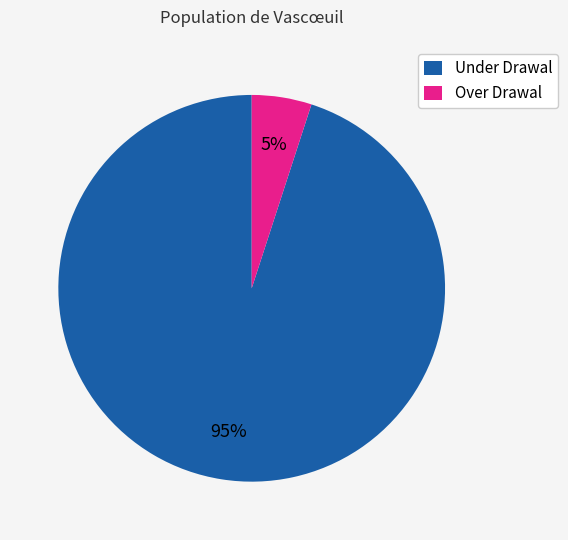

What is the ratio of the value at Under Drawal to the value at Over Drawal?

19.0